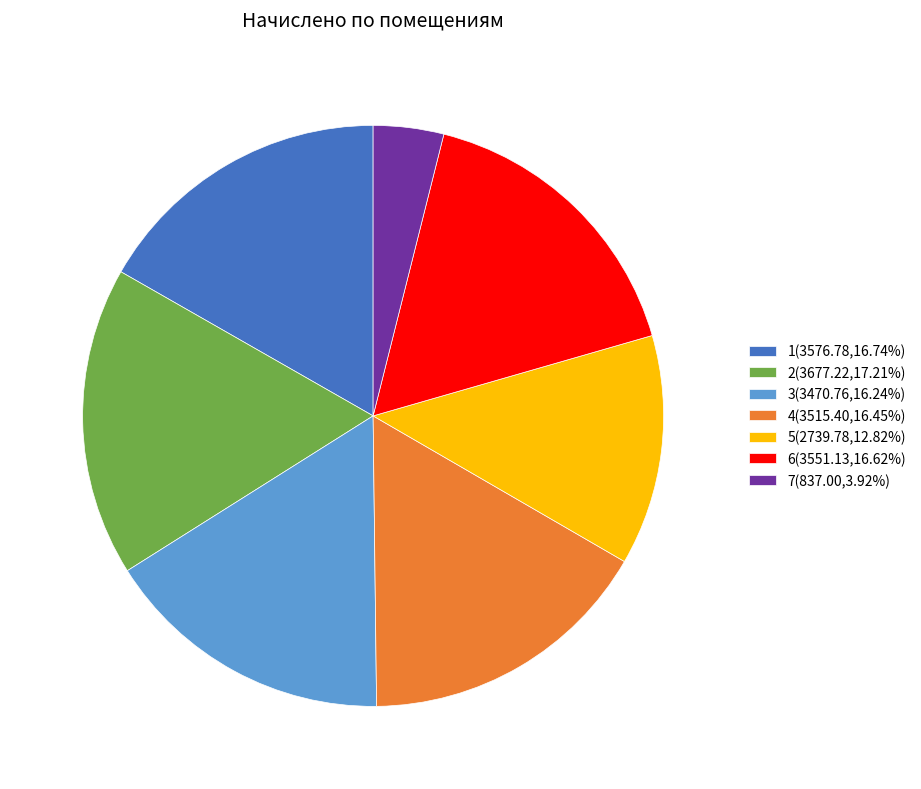

What is the smallest slice in the pie chart?

7